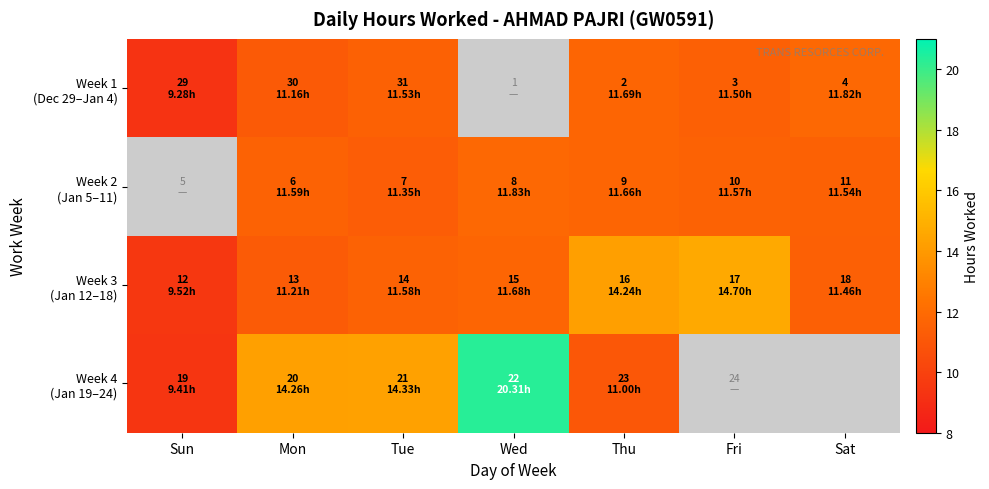

Between Sun and Mon, which is larger?

Mon